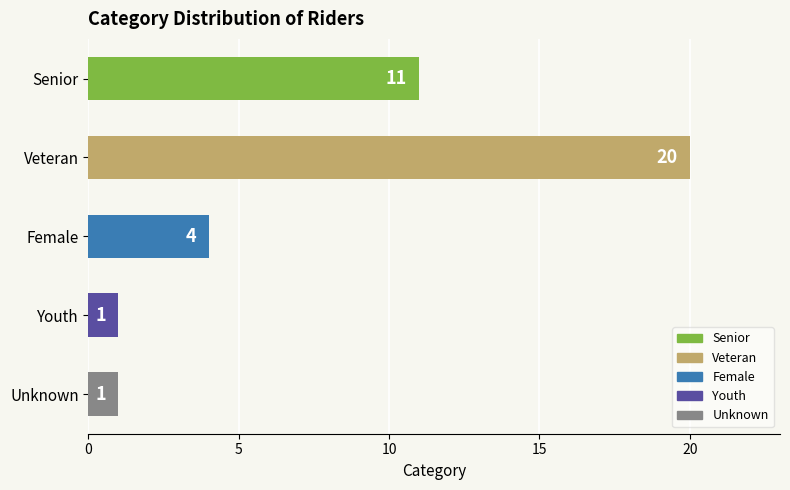

Reading top to bottom, what are all the values shown in this chart?

11	20	4	1	1